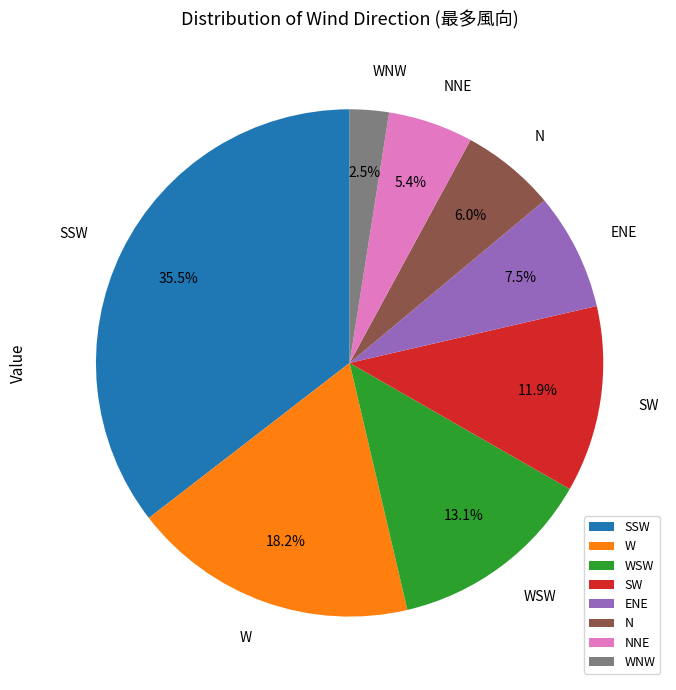

What portion of the pie excludes SSW?

64.5%